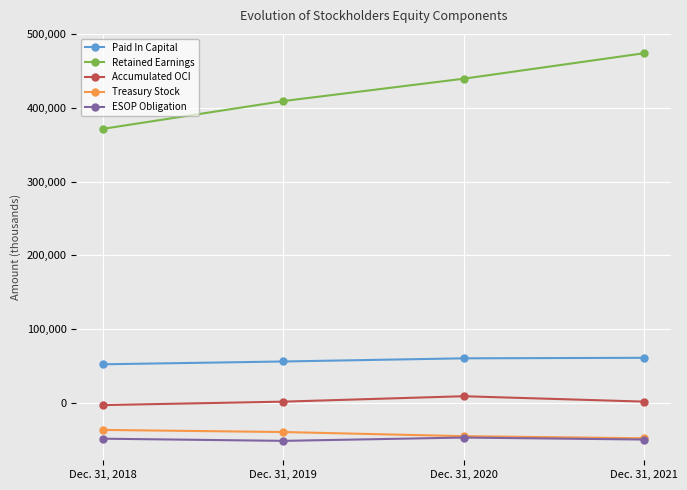

What is the difference between the second highest and minimum values in the Retained Earnings series?

67983